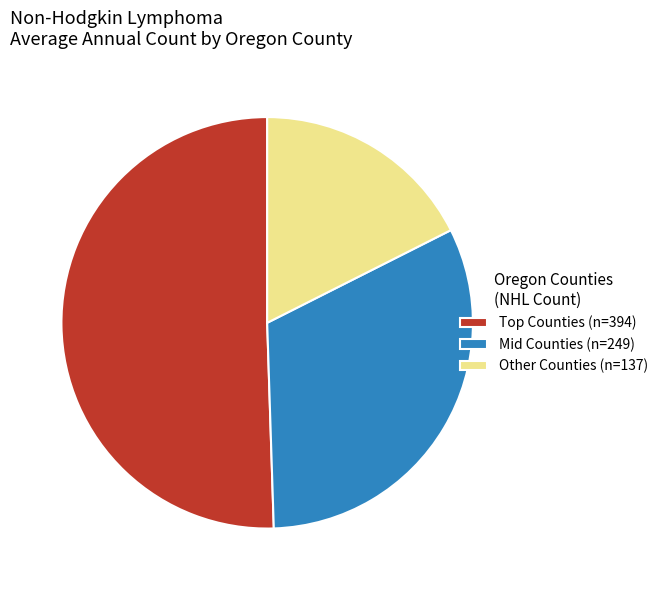

Which category has the smallest portion of the pie?

Other Counties (n=137)